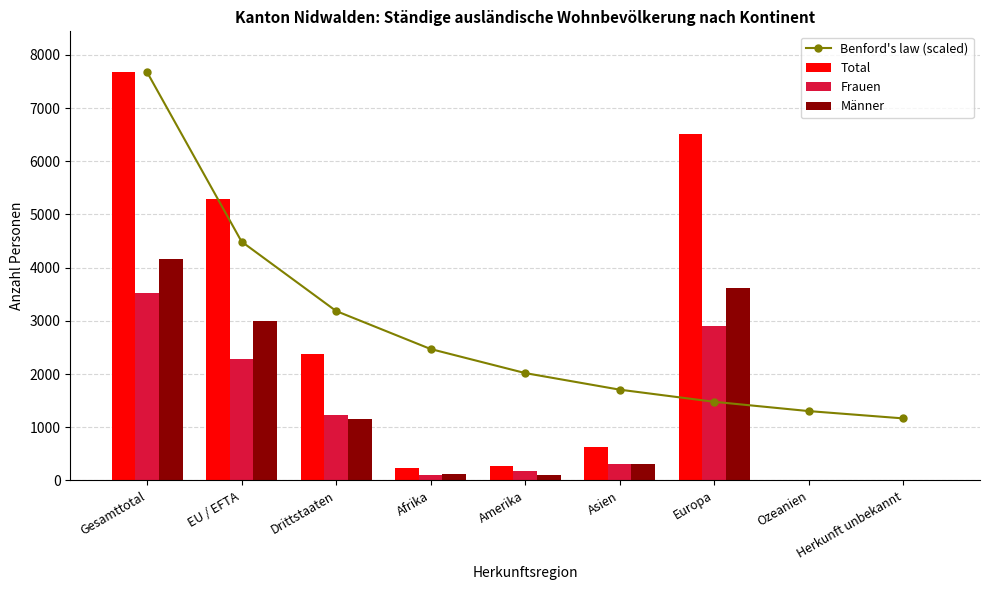

Which has a higher value, Europa or Drittstaaten?

Drittstaaten